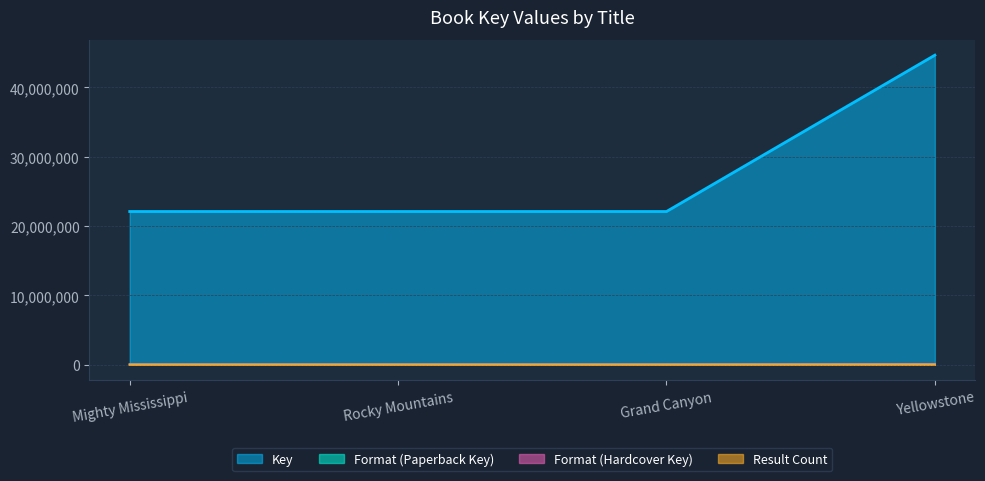

Between Grand Canyon and Mighty Mississippi, which is larger?

Mighty Mississippi